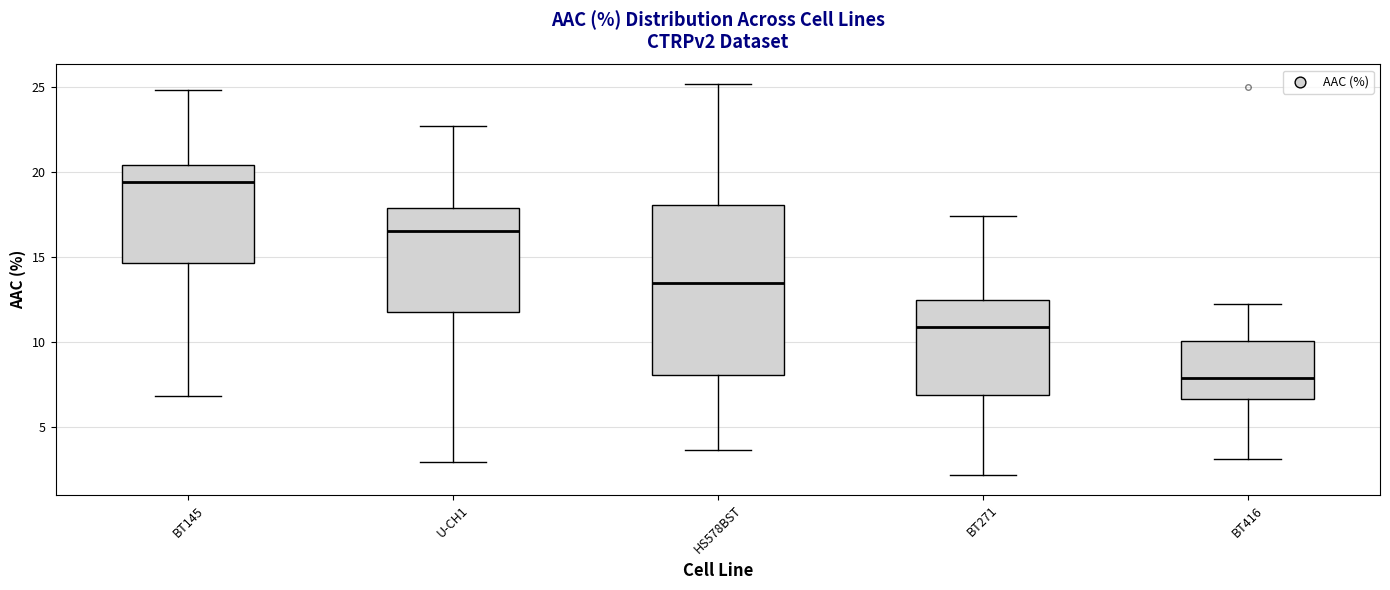

Which box is the tallest, from its lower edge to its upper edge?

HS578BST